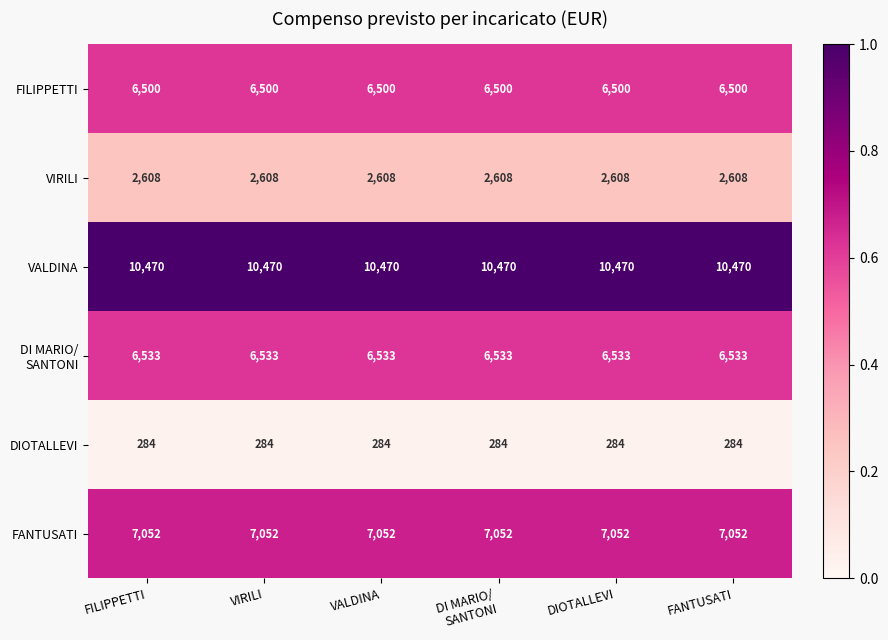

What is the total value across all series at FANTUSATI?

33447